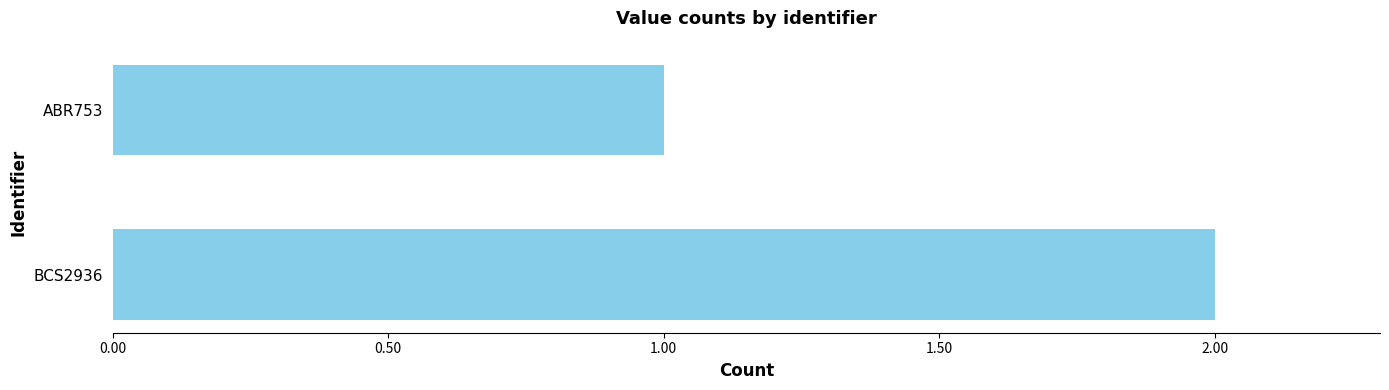

List the labels in order of value, smallest first.

ABR753, BCS2936